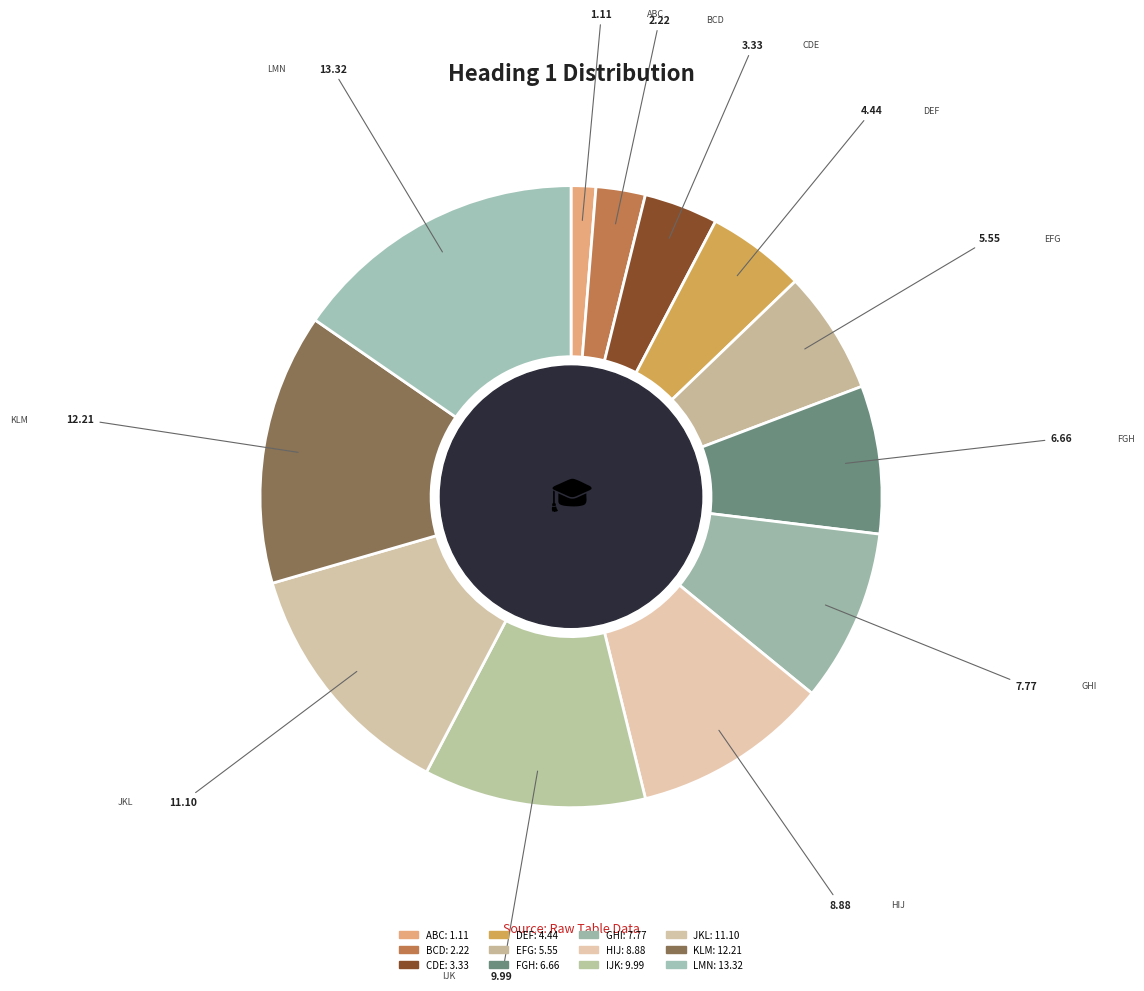

Which category has the biggest portion of the pie?

LMN